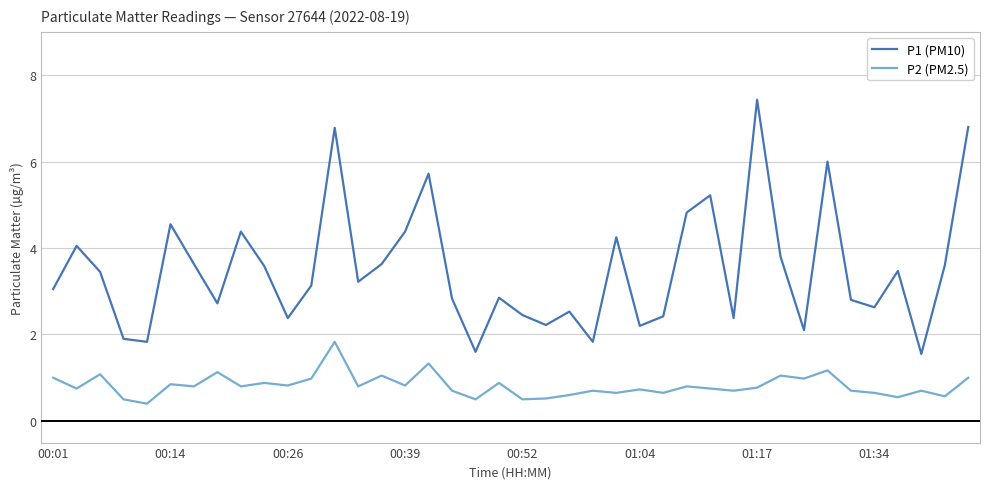

In P2 (PM2.5), how many points are lower than both neighbors (excluding endpoints)?

15